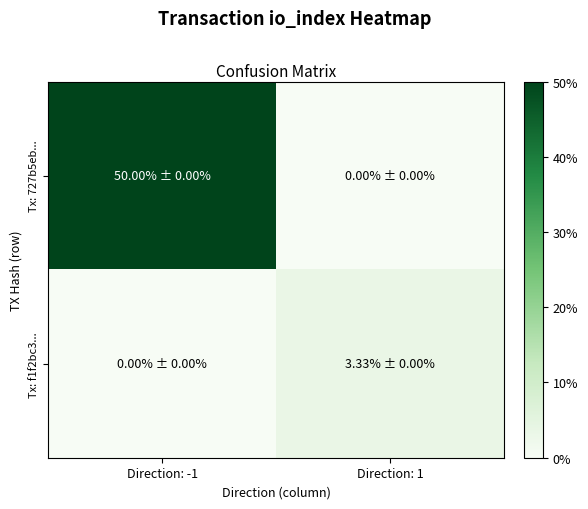

Which series has the largest range (max minus min)?

Tx: 727b5eb...